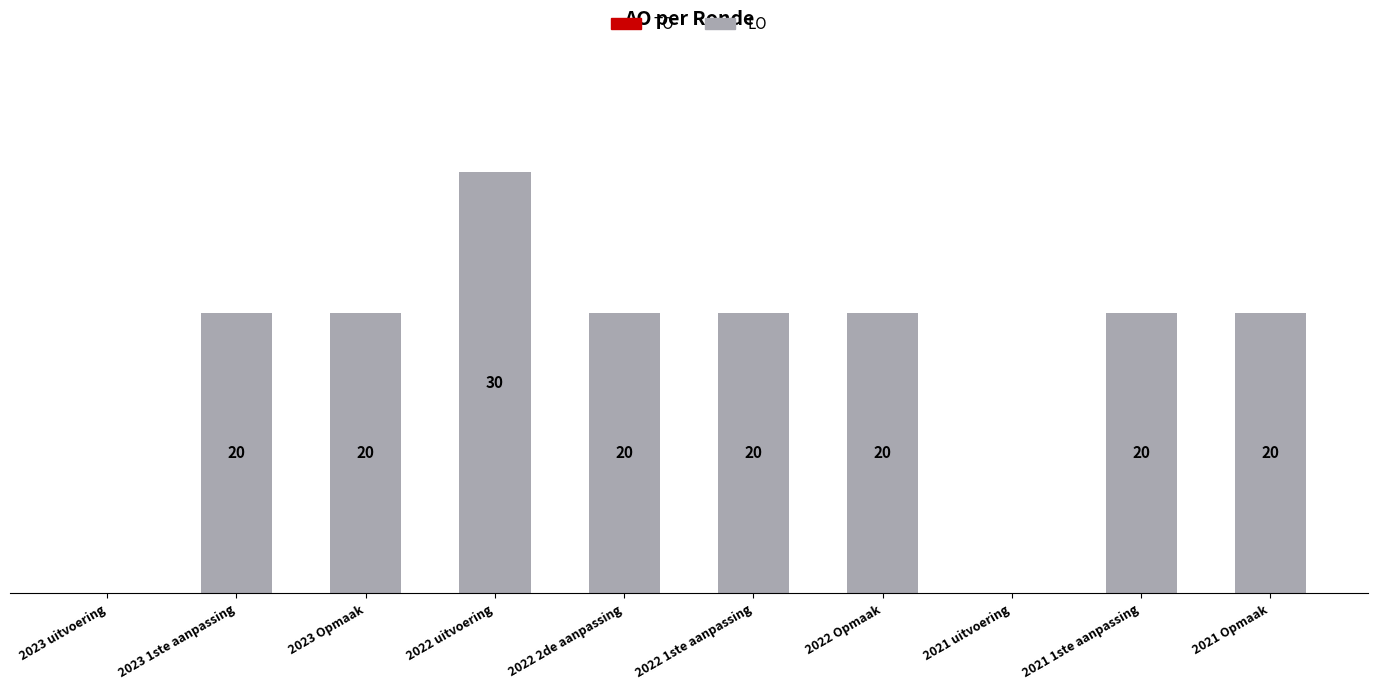

Between 2022 2de aanpassing and 2022 uitvoering, which is larger?

2022 uitvoering